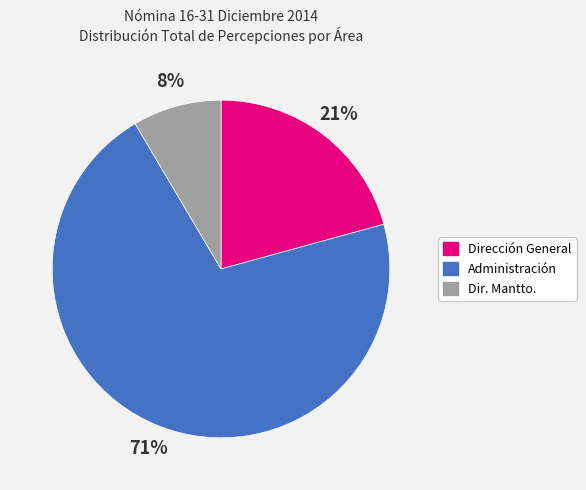

To the nearest percent, what is the average slice percentage?

33%